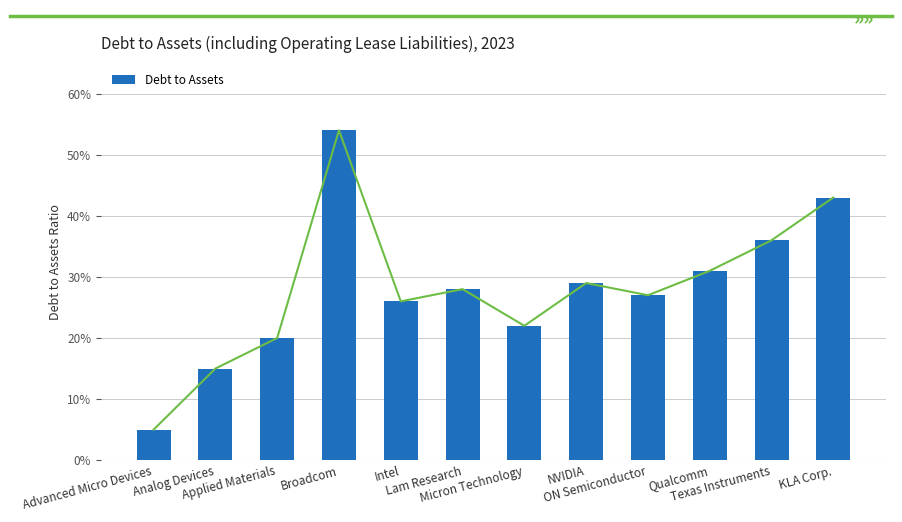

What is the value of the 8th bar from the left?

0.3